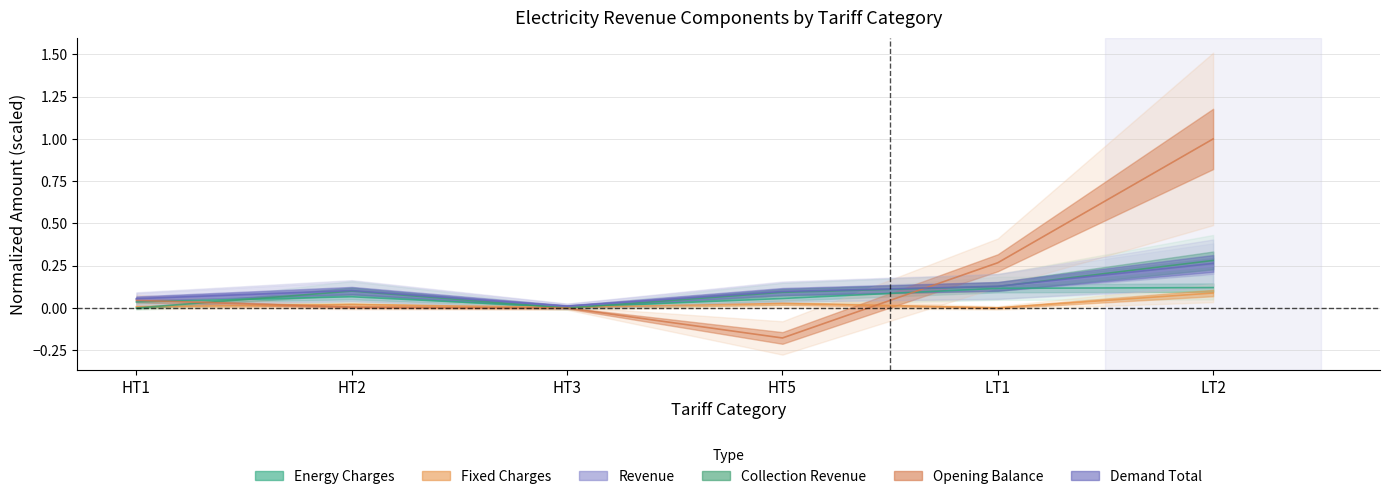

Does the chart have visible grid lines?

Yes